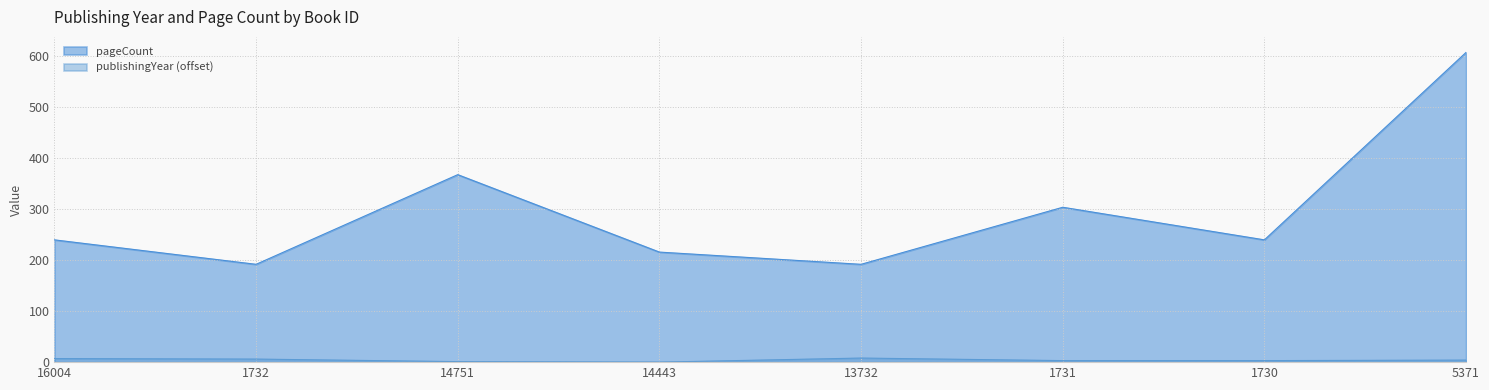

True or false: publishingYear and pageCount intersect in this chart.

False